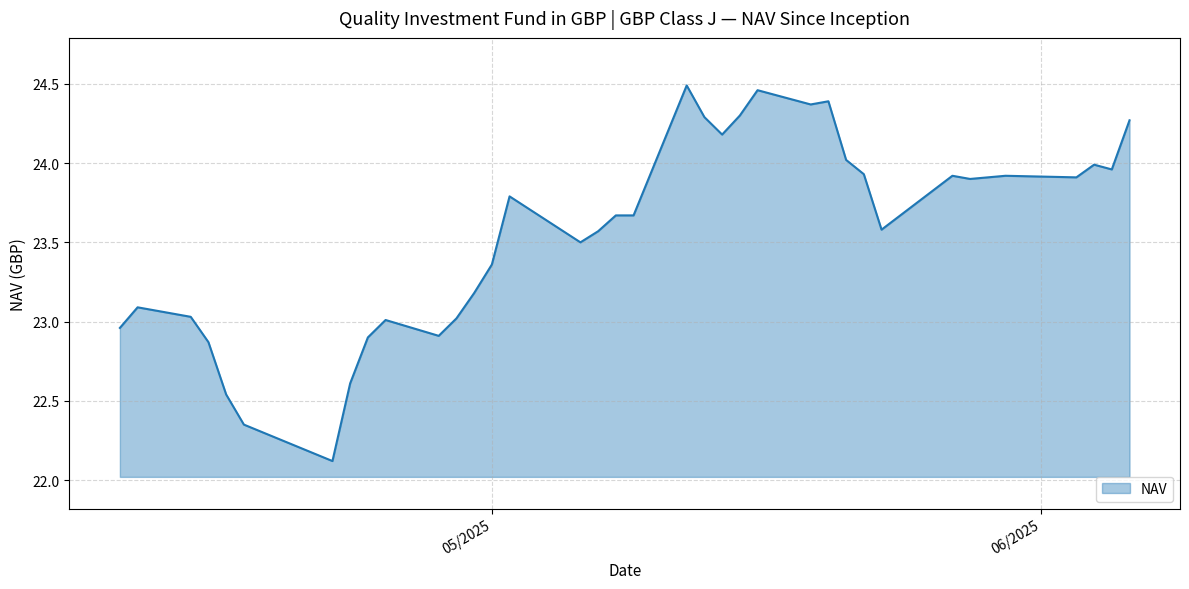

What is the smallest value displayed?

22.1